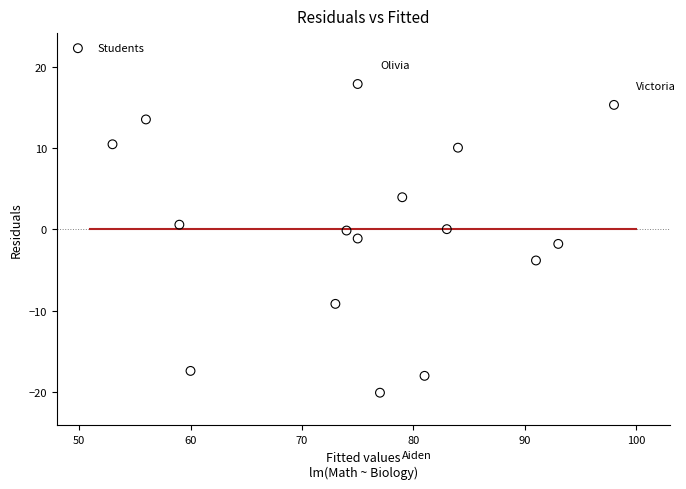

What is the range of X values (max minus min)?

45.0